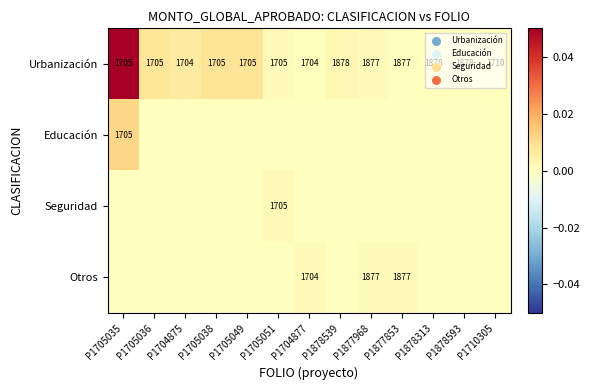

The Urbanización series shows 1710 at P1710305. True or false?

True